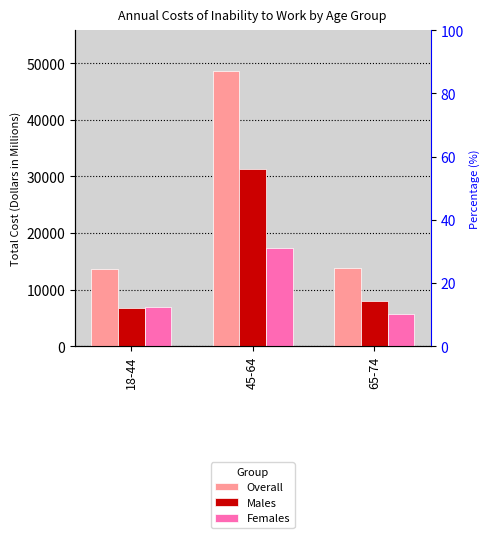

Reading right to left, list all the values displayed in this chart.

Overall: 65-74=13777.6	45-64=48533.8	18-44=13663.4
Males: 65-74=8049.3	45-64=31228.0	18-44=6681.0
Females: 65-74=5728.3	45-64=17305.7	18-44=6982.4